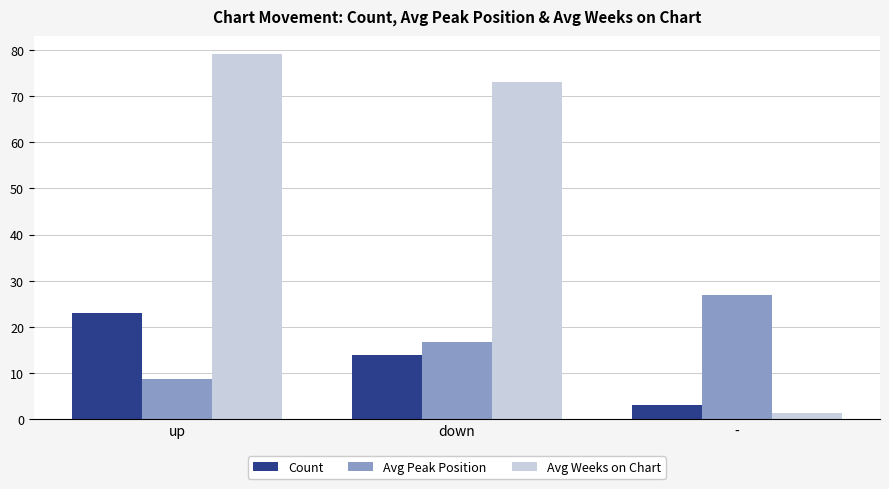

At how many categories does at least one series exceed 47?

2